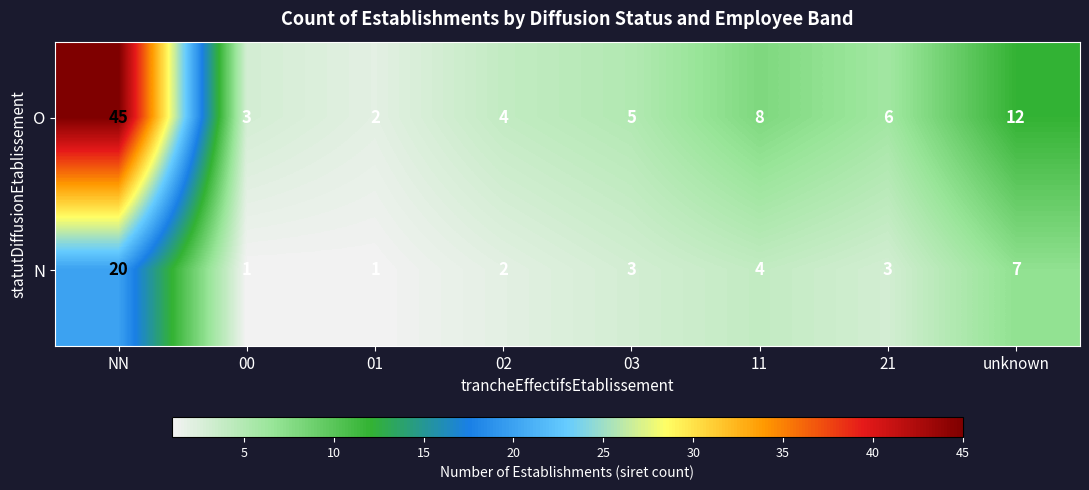

List the series in order of their overall mean, lowest first.

N, O